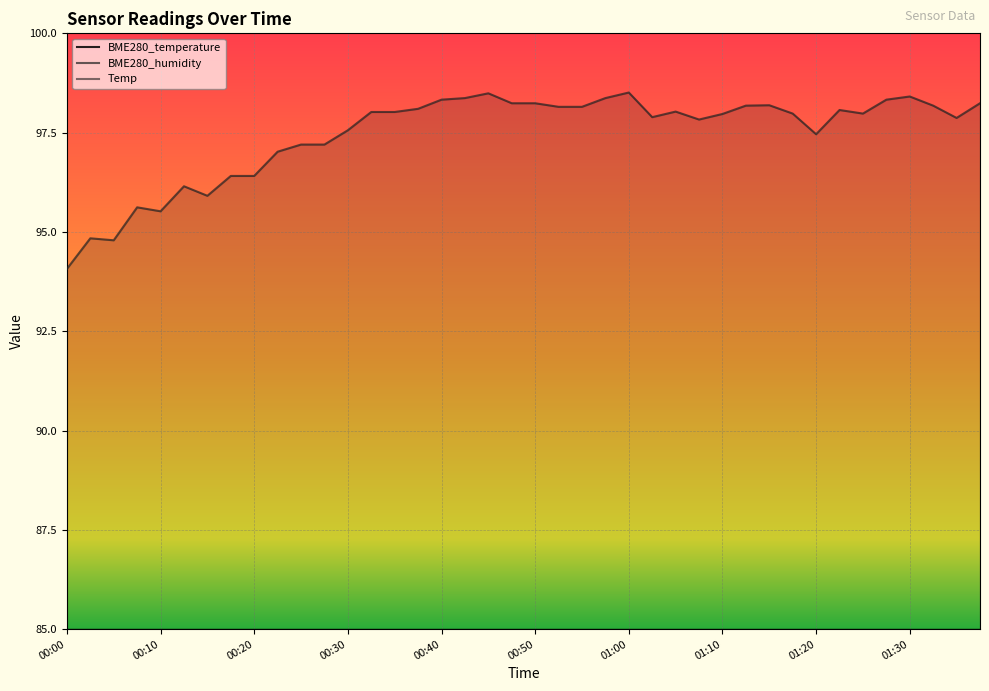

Rank the series at 10 from lowest to highest value.

Temp, BME280_temperature, BME280_humidity